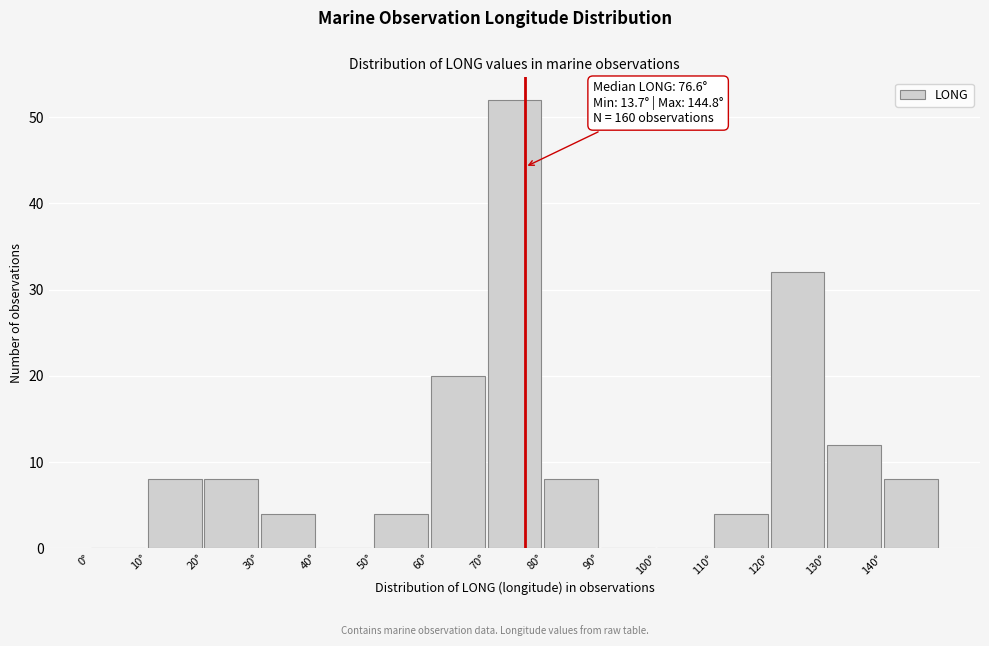

Over which range of the x-axis is the bar tallest?

70 to 80